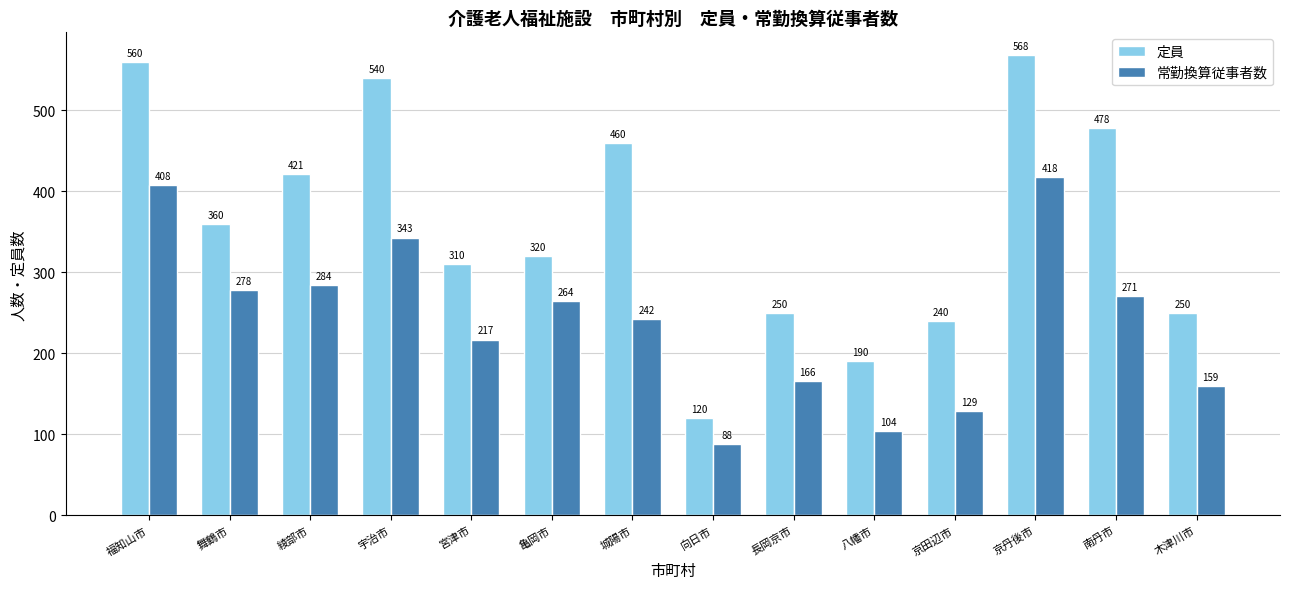

Which series has the widest spread of values?

定員